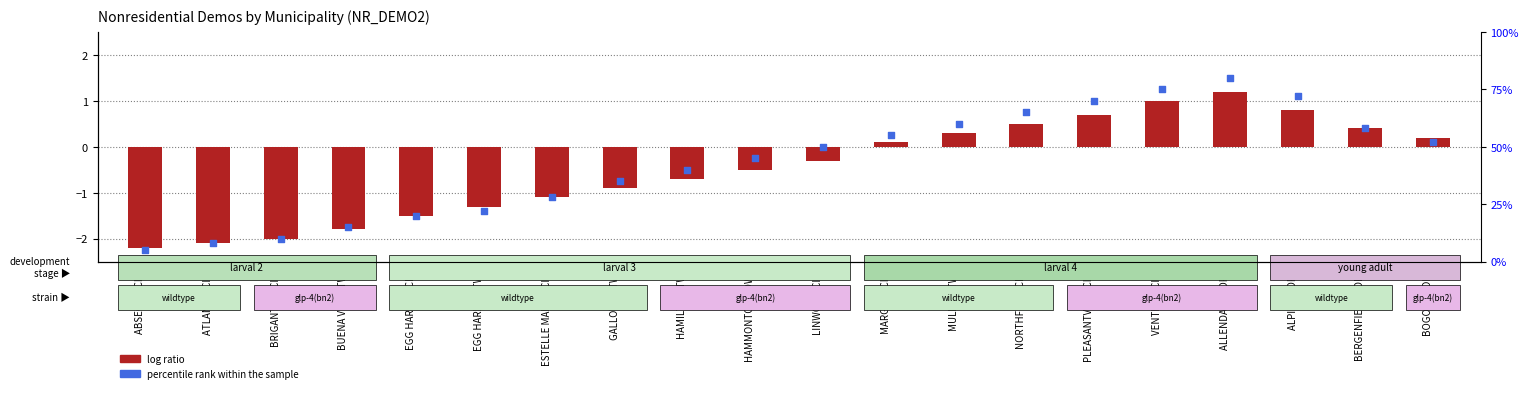

At which category is the sum across all series the highest?

ALLENDALE BORO